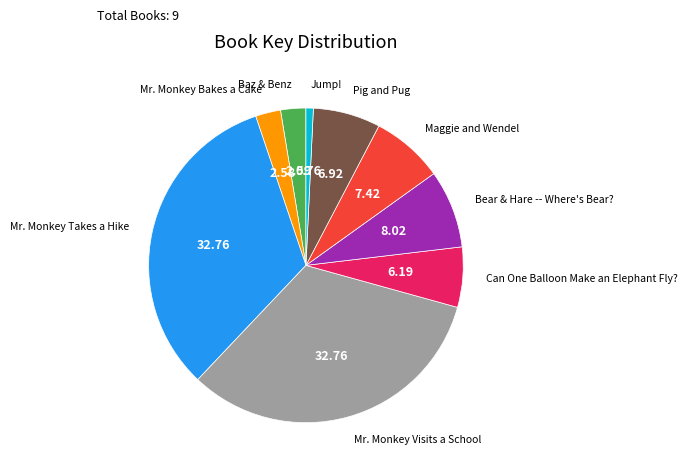

Is there any slice that represents more than half of the pie?

No